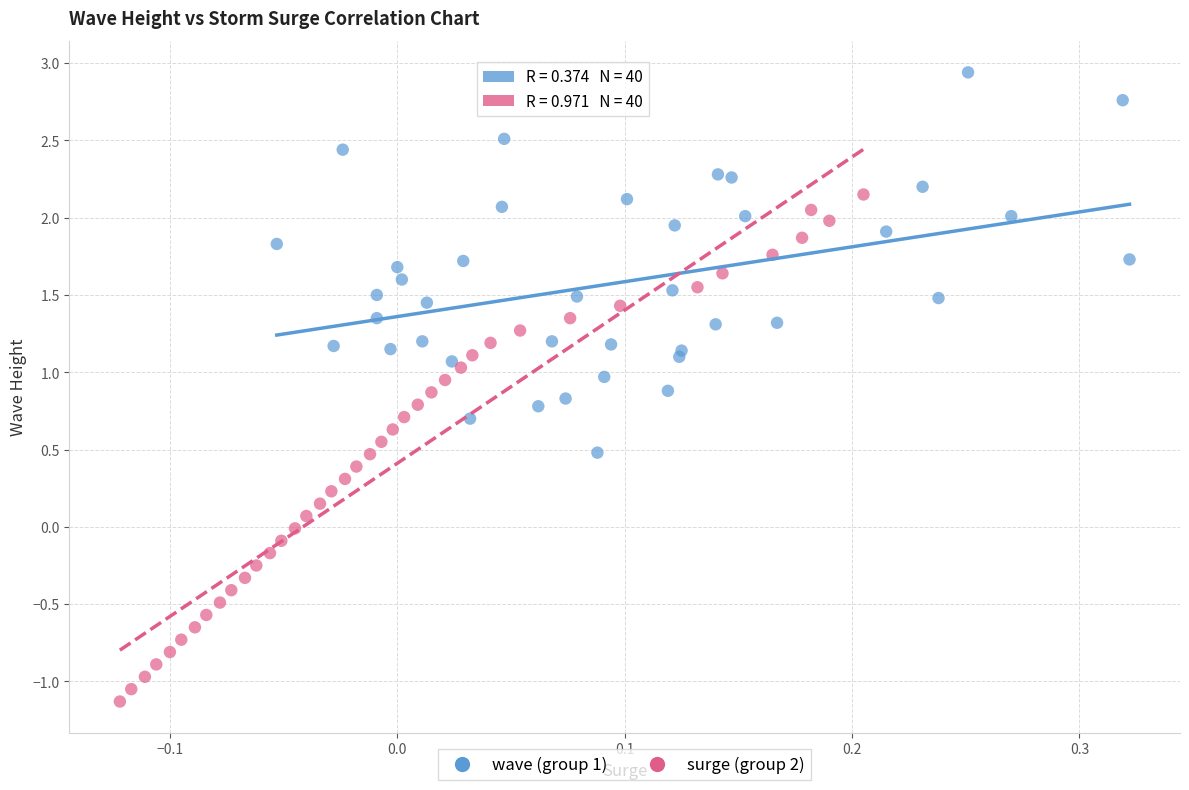

Which series contains the highest Y value?

wave (group 1)